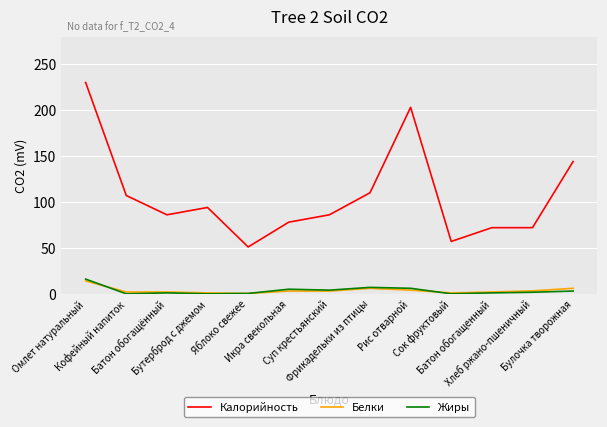

What is the difference between the Калорийность values at Булочка творожная and Бутерброд с джемом?

50.0